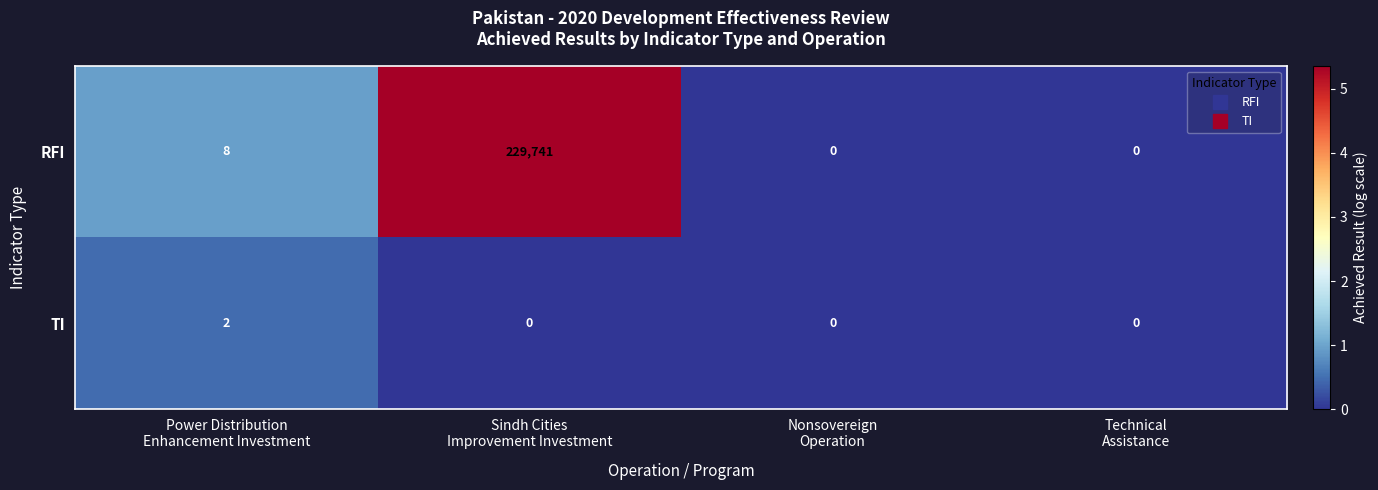

Reading left to right, transcribe all the data shown in this chart.

RFI: 8	229741	0	0
TI: 2	0	0	0